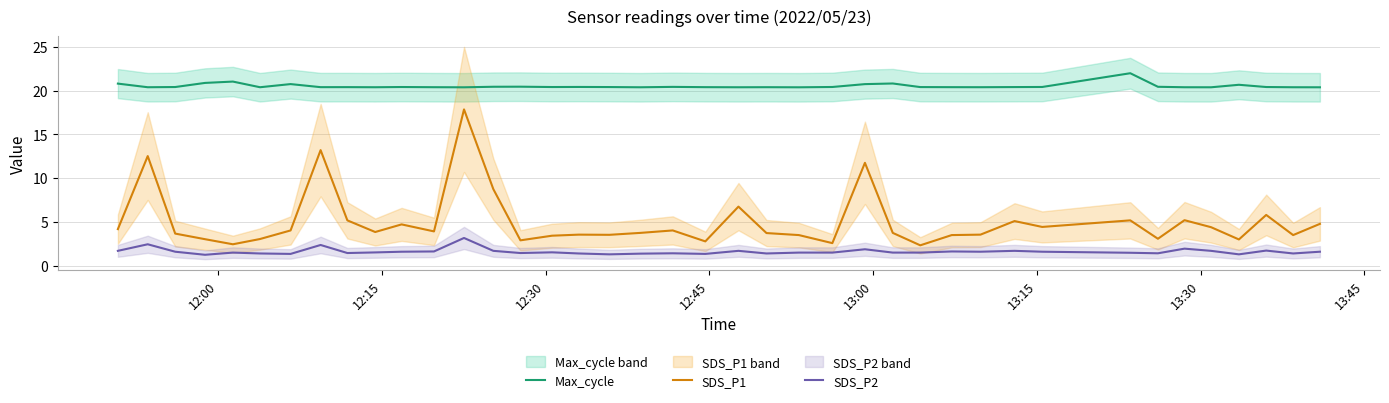

Reading left to right, transcribe all the data shown in this chart.

Max_cycle: 20.8	20.4	20.4	20.9	21.0	20.4	20.7	20.4	20.4	20.4	20.4	20.4	20.4	20.4	20.4	20.4	20.4	20.4	20.4	20.4	20.4	20.4	20.4	20.4	20.4	20.7	20.8	20.4	20.4	20.4	20.4	20.4	22.0	20.4	20.4	20.4	20.7	20.4	20.4	20.4
SDS_P1: 4.2	12.5	3.7	3.0	2.5	3.0	4.0	13.2	5.2	3.9	4.7	3.9	17.9	8.8	2.9	3.4	3.5	3.5	3.8	4.0	2.8	6.8	3.7	3.5	2.6	11.8	3.8	2.3	3.5	3.5	5.1	4.4	5.2	3.1	5.2	4.4	3.0	5.8	3.5	4.8
SDS_P2: 1.7	2.5	1.6	1.2	1.5	1.4	1.4	2.4	1.4	1.5	1.6	1.6	3.2	1.7	1.4	1.5	1.4	1.3	1.4	1.4	1.4	1.7	1.4	1.5	1.5	1.9	1.5	1.5	1.6	1.6	1.7	1.6	1.5	1.4	1.9	1.7	1.3	1.7	1.4	1.6